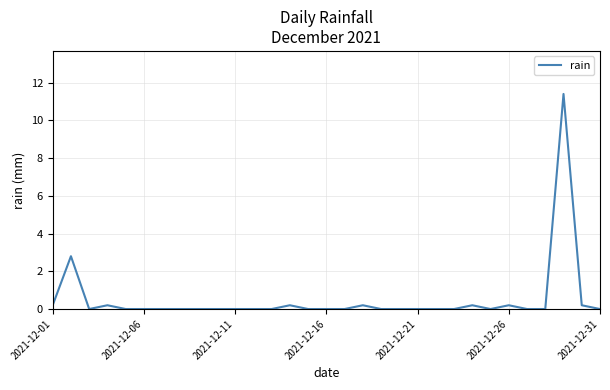

What is the greatest value displayed?

11.4